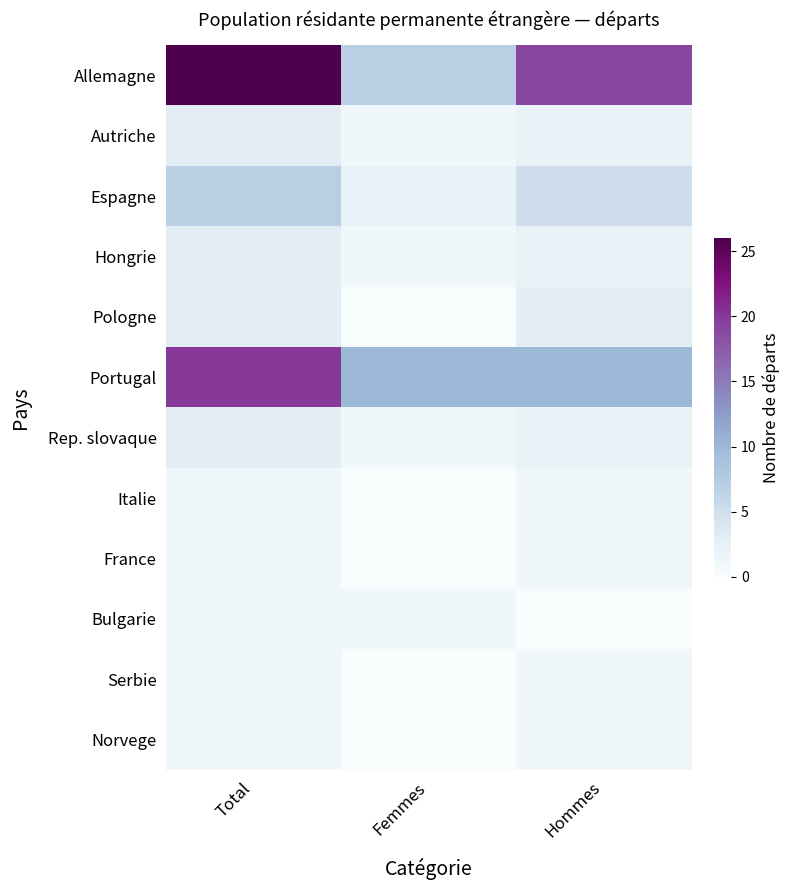

At which category is the sum across all series the highest?

Total